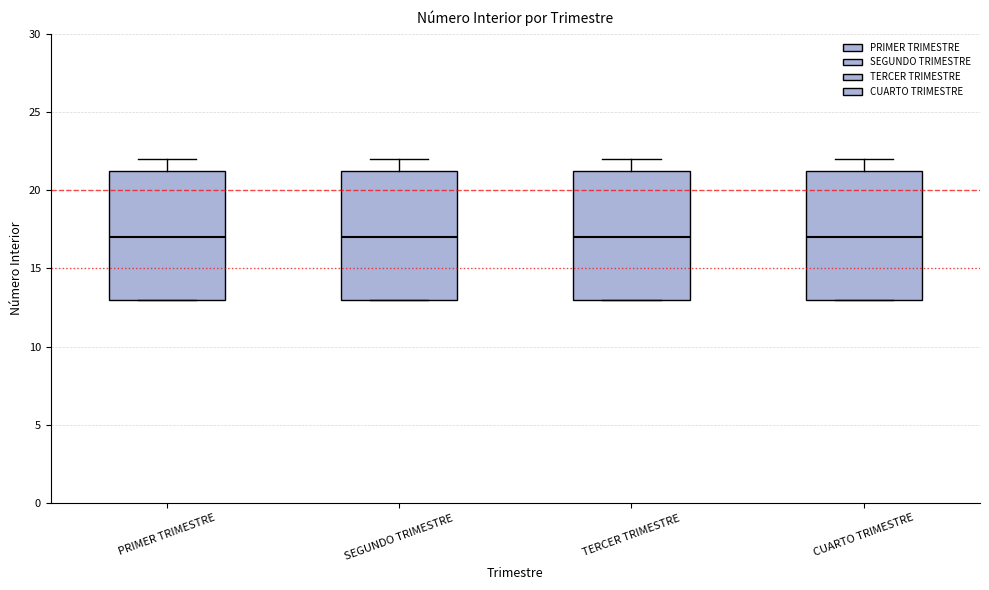

Reading left to right, read every box against the y-axis: the position of its median line, the range the box covers, and the ends of its whiskers. The values are not printed on the chart, so give them approximately, as read against the axis.

PRIMER TRIMESTRE: median 17.0, box 13.0 to 21.5, whiskers 13.0 to 22.0
SEGUNDO TRIMESTRE: median 17.0, box 13.0 to 21.5, whiskers 13.0 to 22.0
TERCER TRIMESTRE: median 17.0, box 13.0 to 21.5, whiskers 13.0 to 22.0
CUARTO TRIMESTRE: median 17.0, box 13.0 to 21.5, whiskers 13.0 to 22.0